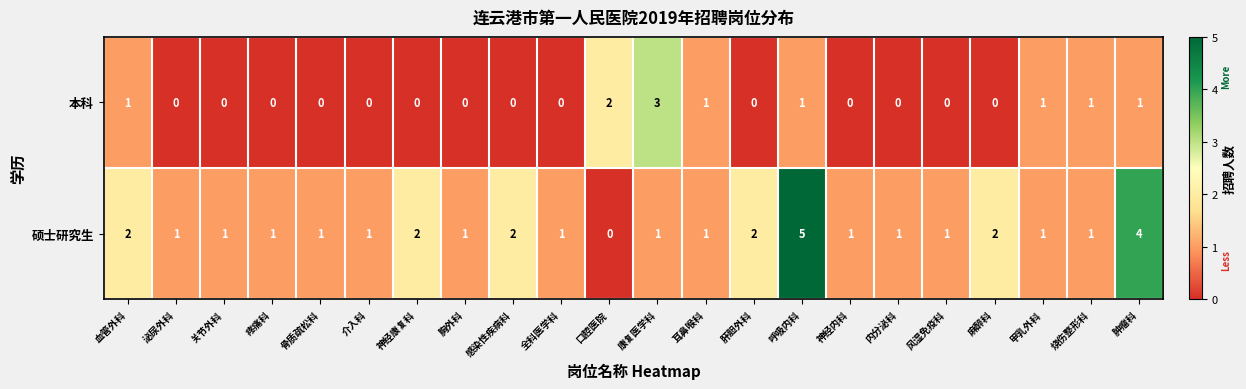

At 血管外科, list the series in order from smallest to largest.

本科, 硕士研究生